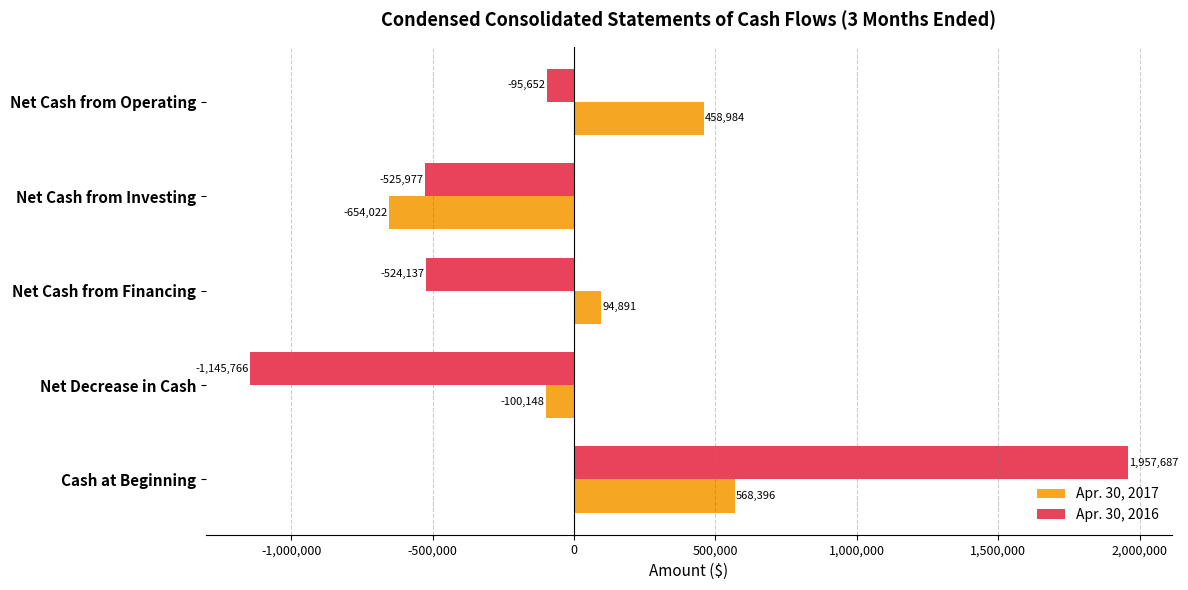

Between Net Cash from Financing and Net Decrease in Cash, which series saw the biggest shift?

Apr. 30, 2016